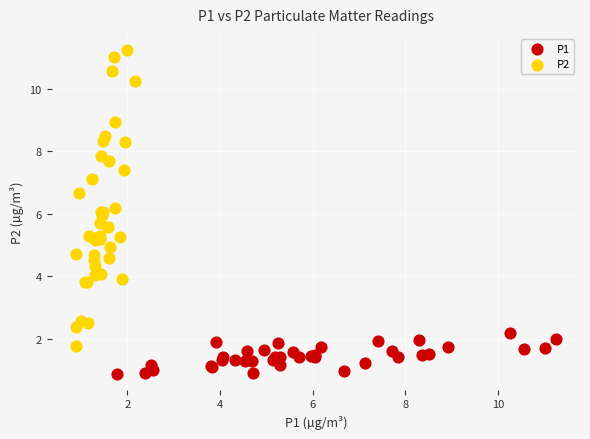

Which series contains the highest Y value?

P2